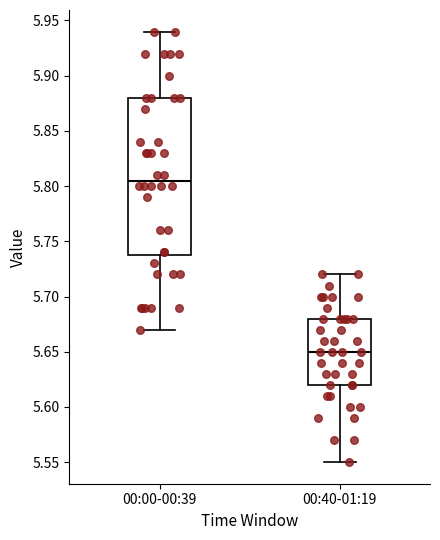

Reading left to right, transcribe this box plot: for each box, give where its median line is, the range the box spans, and where its two whiskers end, as read against the y-axis. The values are not printed on the chart, so give them approximately, as read against the axis.

00:00-00:39: median 5.805, box 5.740 to 5.880, whiskers 5.670 to 5.940
00:40-01:19: median 5.650, box 5.620 to 5.680, whiskers 5.550 to 5.720